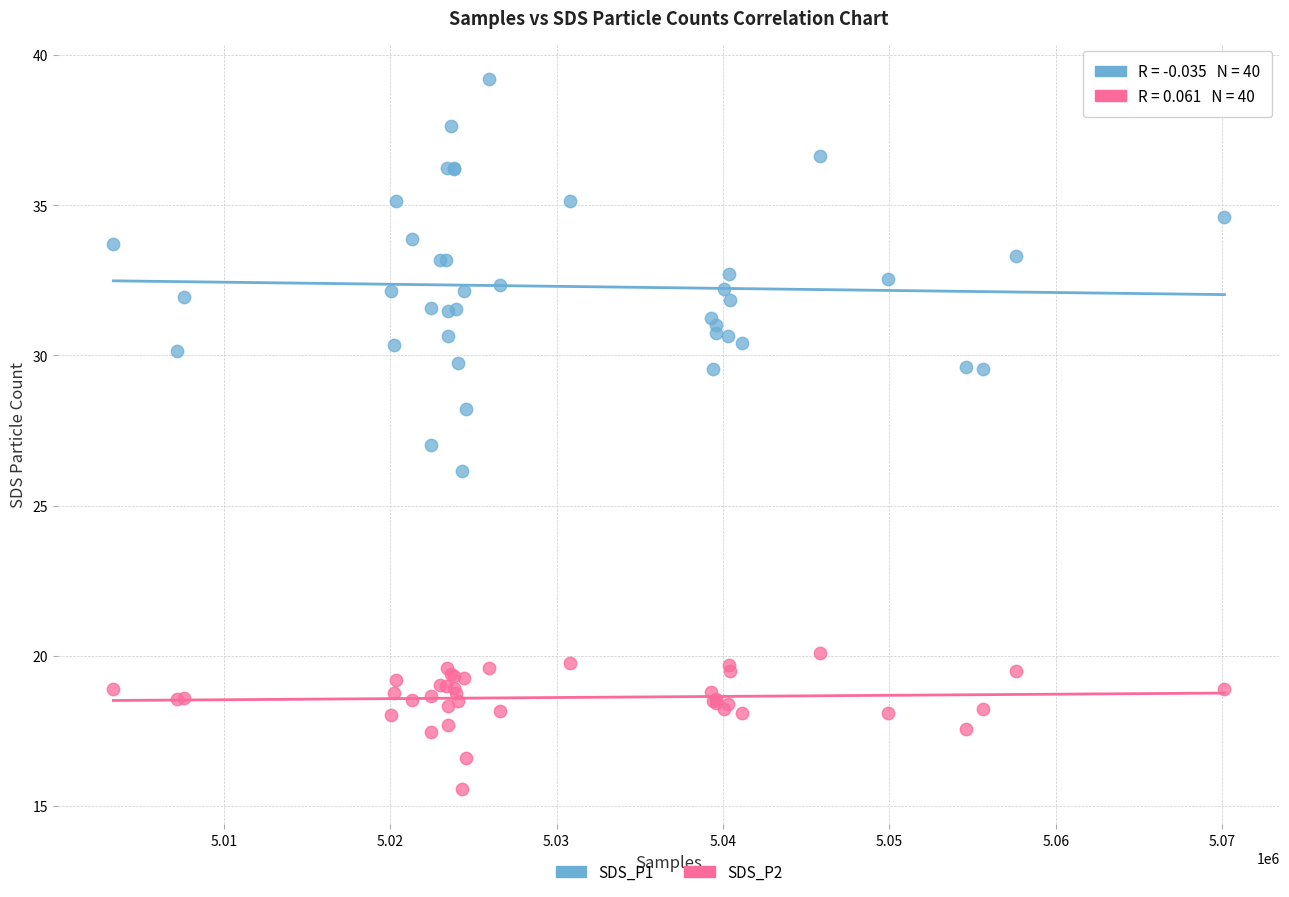

Which series contains the lowest Y value?

SDS_P2